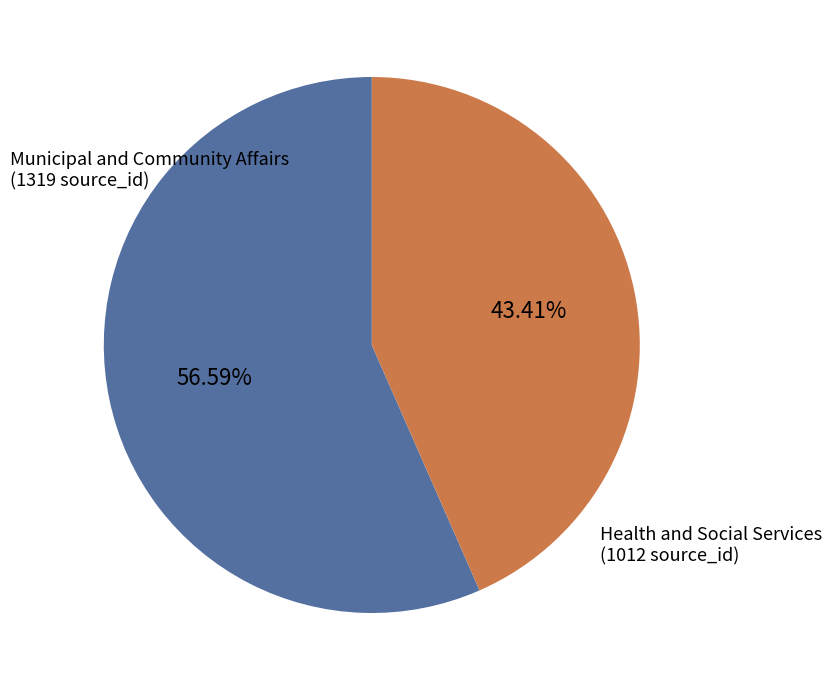

Does any single category account for the majority?

Yes